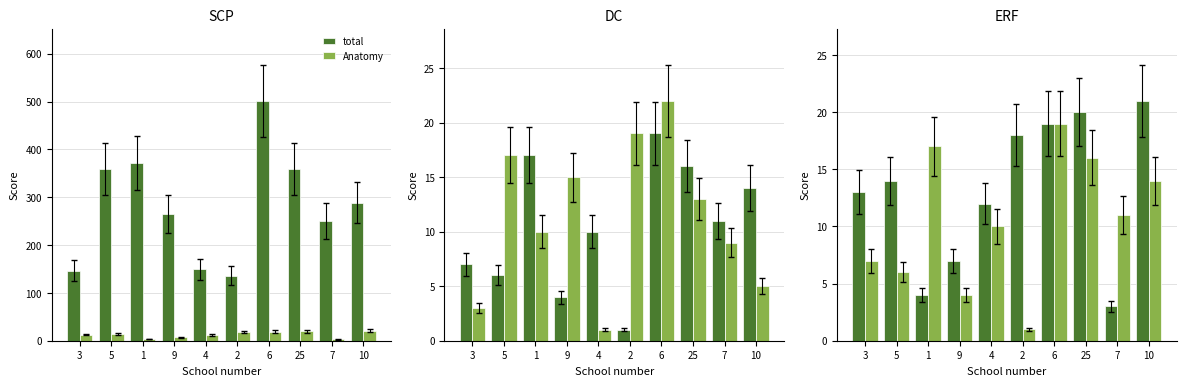

Where is Cell Biology nearest to the value 10?

4